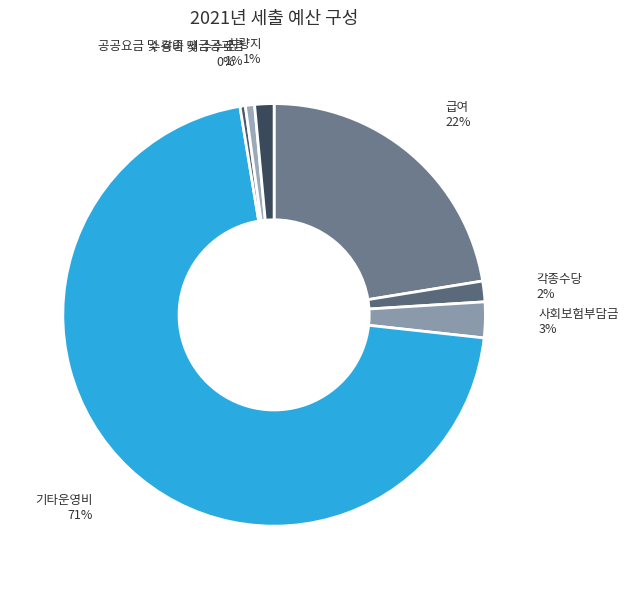

Which slice is the largest?

기타운영비